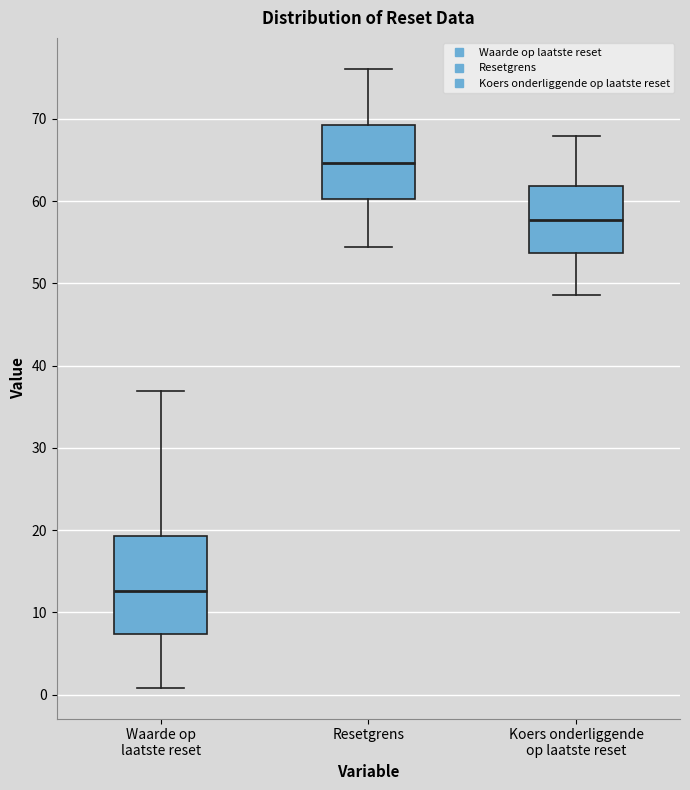

Which box's median line is the highest?

Resetgrens